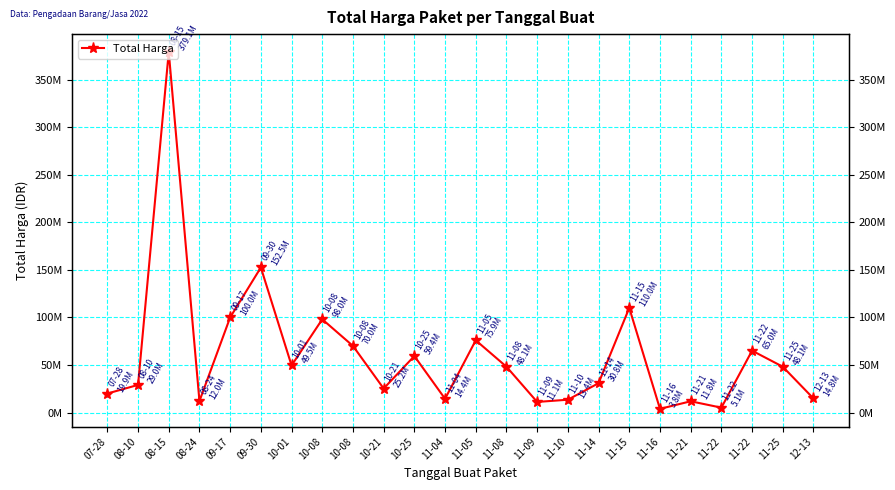

What is the label of the 15th point from the left?

11-09